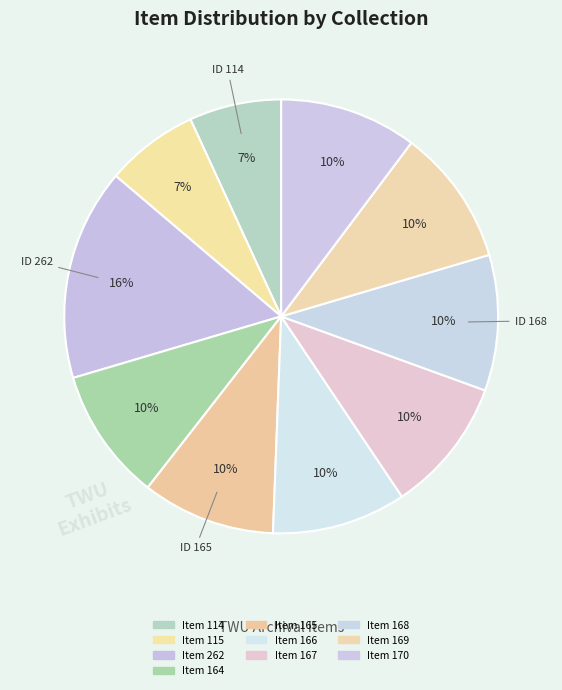

Count the number of slices in the pie.

10